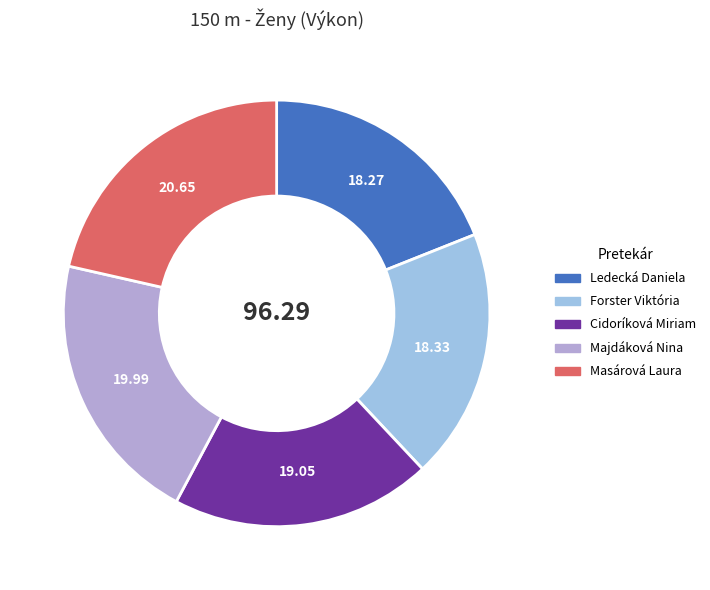

Is Majdáková Nina the majority of the pie?

No